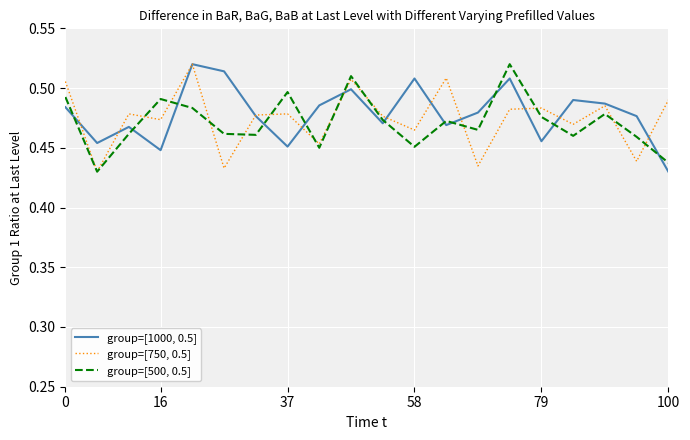

True or false: group=[1000, 0.5] has more than 1 interior local peaks.

True